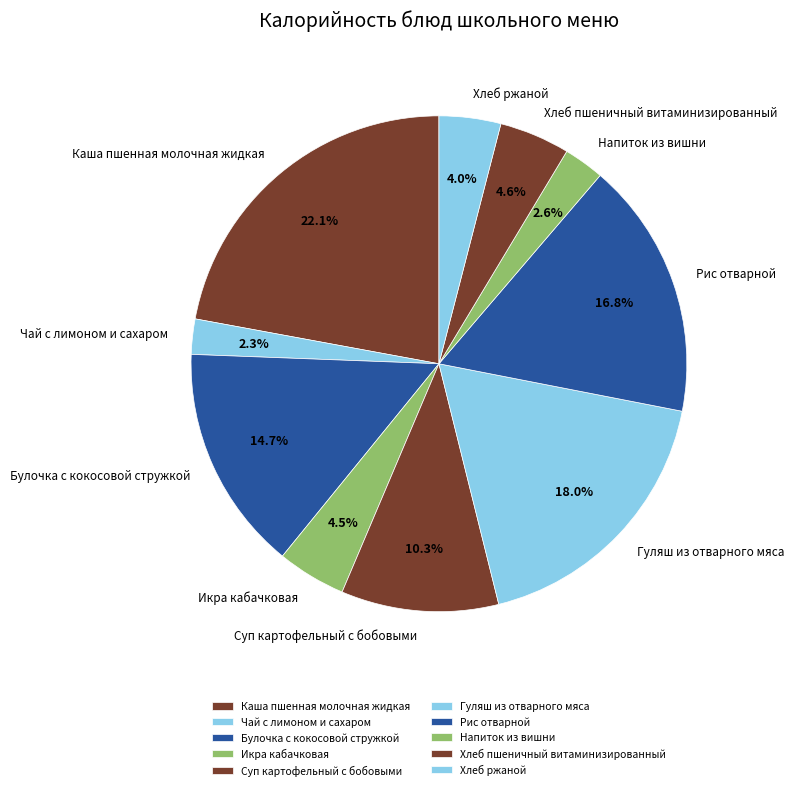

Combined, do Рис отварной and Гуляш из отварного мяса account for over 50%?

No